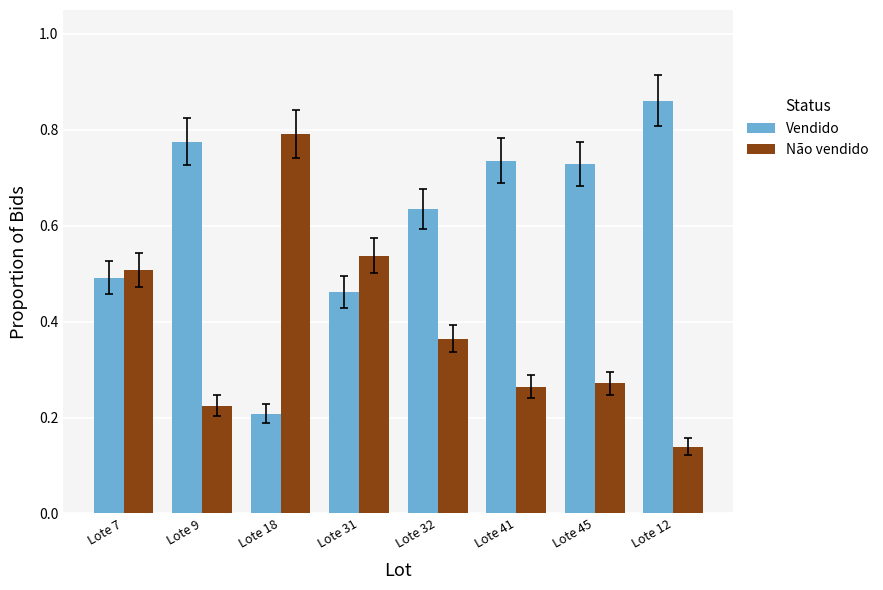

What is the sum of all Vendido values?

4.9